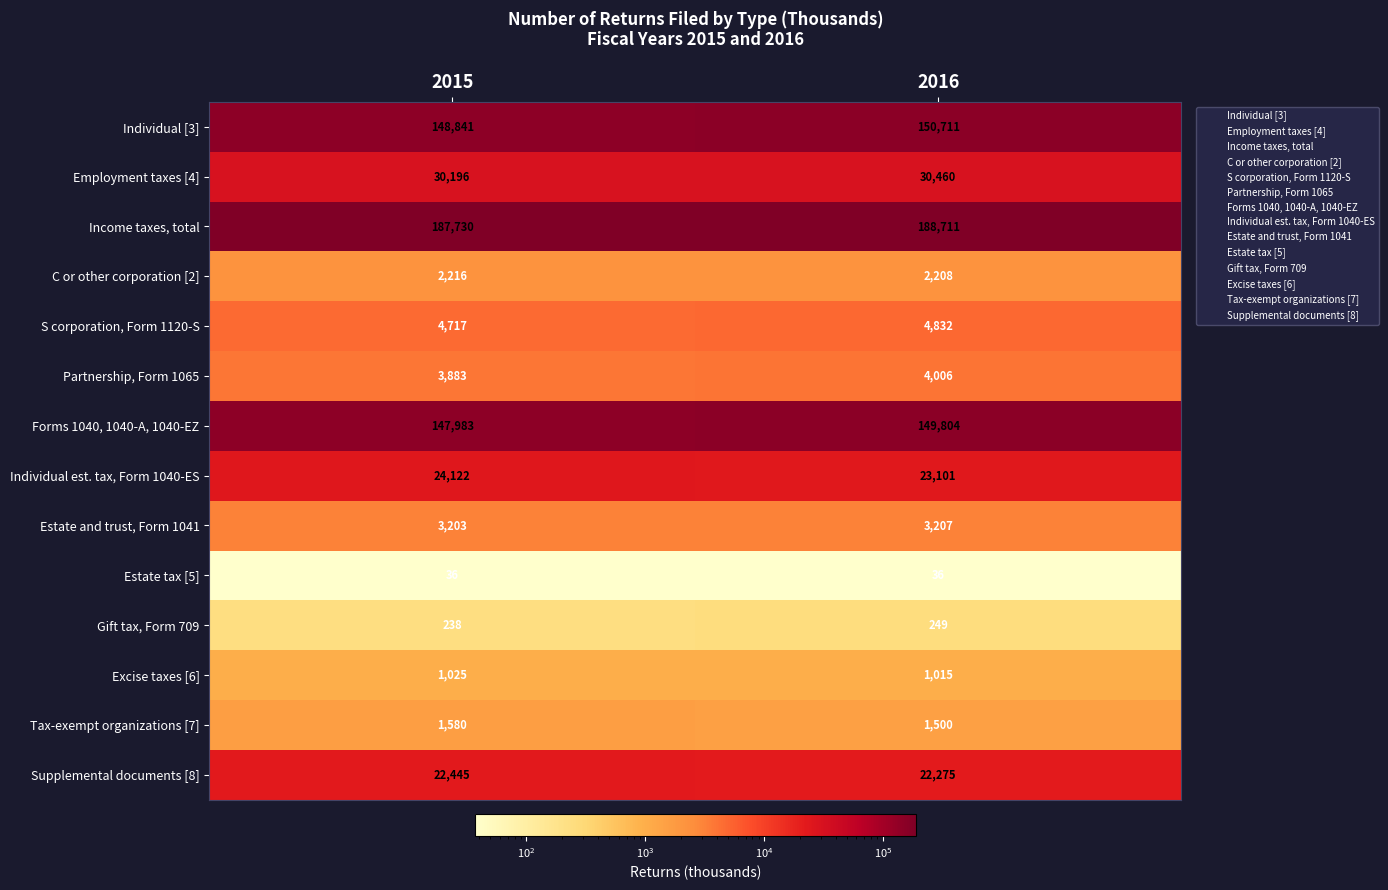

Reading left to right, list all the values displayed in this chart.

Individual [3]: 148841	150711
Employment taxes [4]: 30196	30460
Income taxes, total: 187730	188711
C or other corporation [2]: 2216	2208
S corporation, Form 1120-S: 4717	4832
Partnership, Form 1065: 3883	4006
Forms 1040, 1040-A, 1040-EZ: 147983	149804
Individual est. tax, Form 1040-ES: 24122	23101
Estate and trust, Form 1041: 3203	3207
Estate tax [5]: 36	36
Gift tax, Form 709: 238	249
Excise taxes [6]: 1025	1015
Tax-exempt organizations [7]: 1580	1500
Supplemental documents [8]: 22445	22275